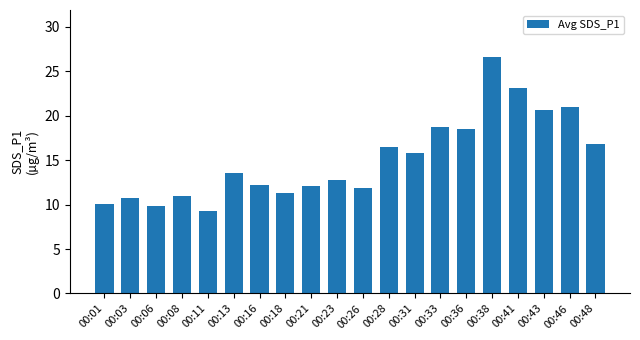

Which label corresponds to the smallest value in the chart?

00:11